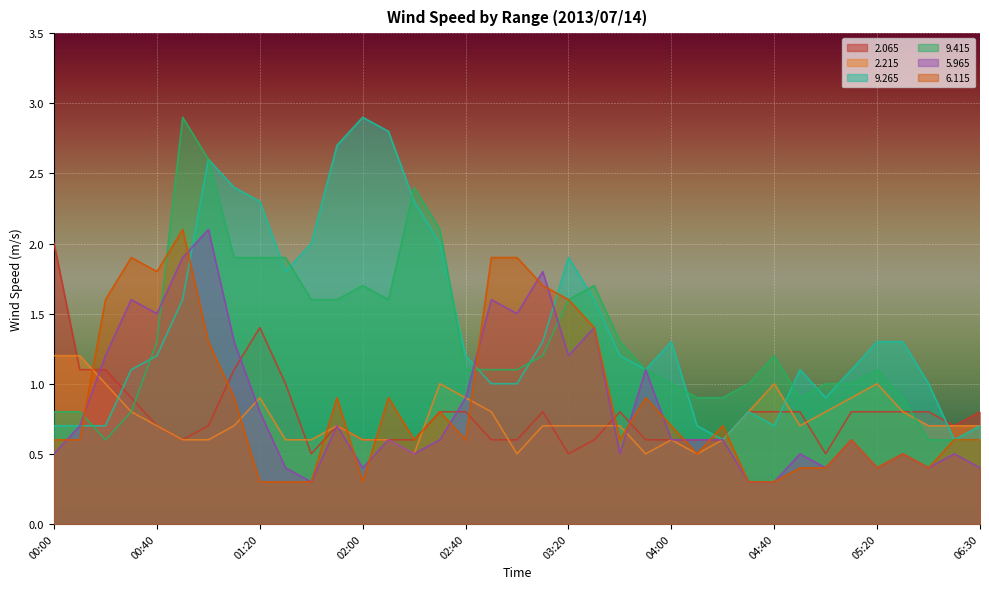

True or false:   6.115 has more than 2 interior local peaks.

True